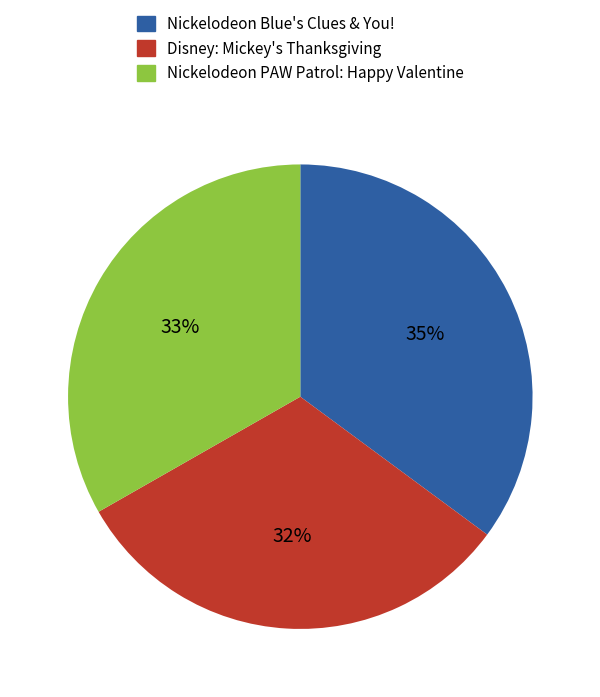

Which category has the smallest portion of the pie?

Disney: Mickey's Thanksgiving